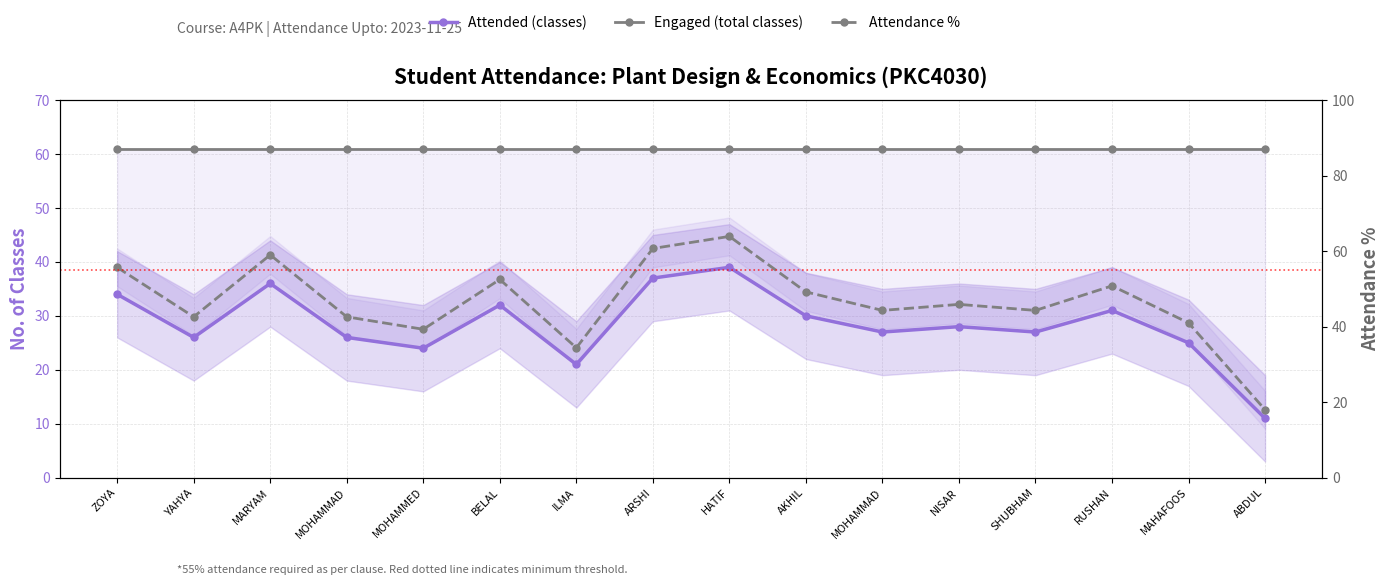

Which category has the highest value across all series?

HATIF